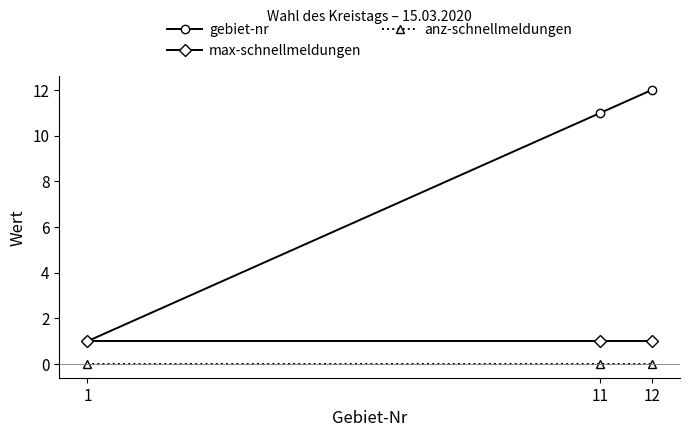

At which category is the sum across all series the highest?

12